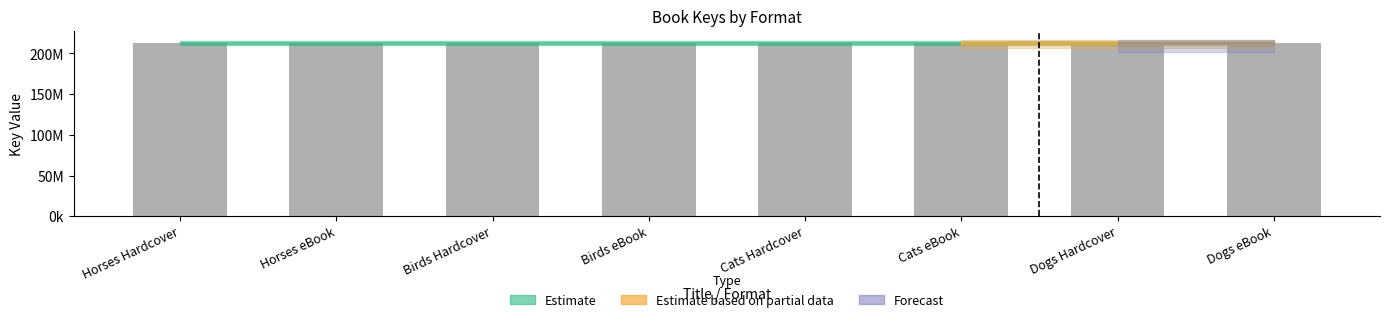

Which category has the lowest value across all series?

Birds Hardcover